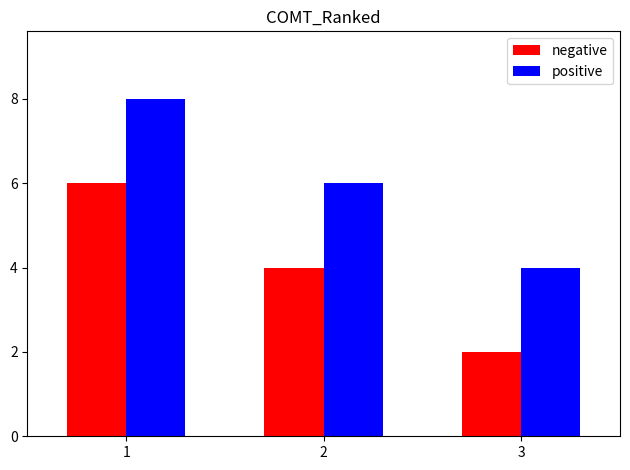

At 2, list the series in order from largest to smallest.

positive, negative